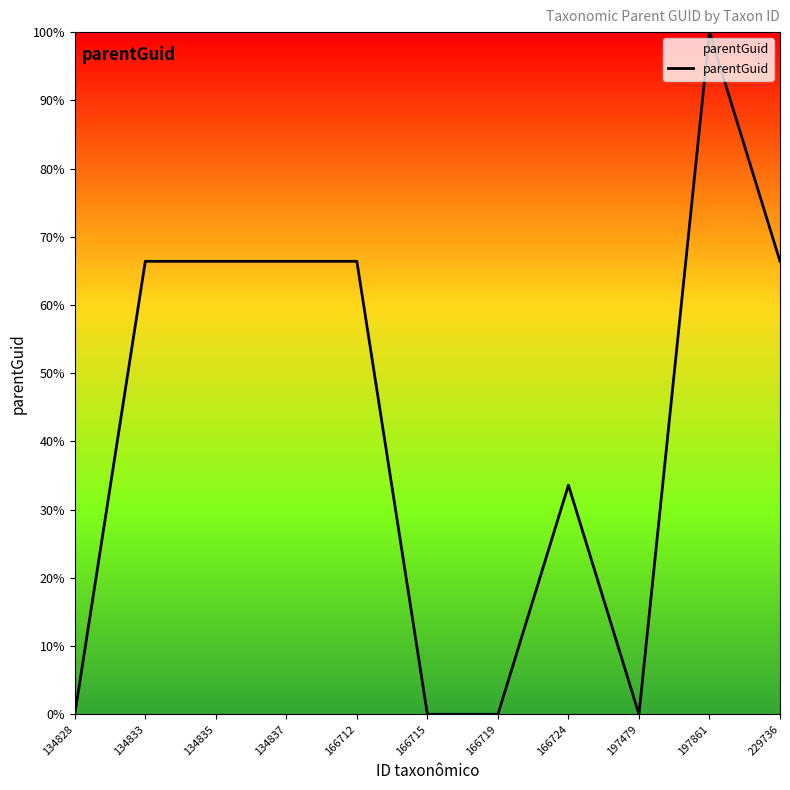

Reading left to right, transcribe all the data shown in this chart.

134828=0.0	134833=0.7	134835=0.7	134837=0.7	166712=0.7	166715=0.0	166719=0.0	166724=0.3	197479=0.0	197861=1.0	229736=0.7